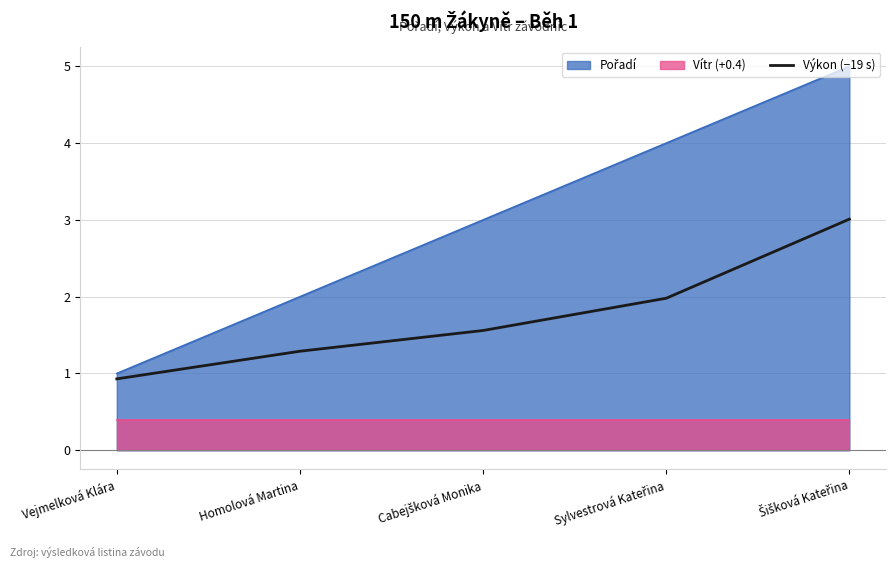

What is the lowest value of the Výkon (−19 s) series?

0.9